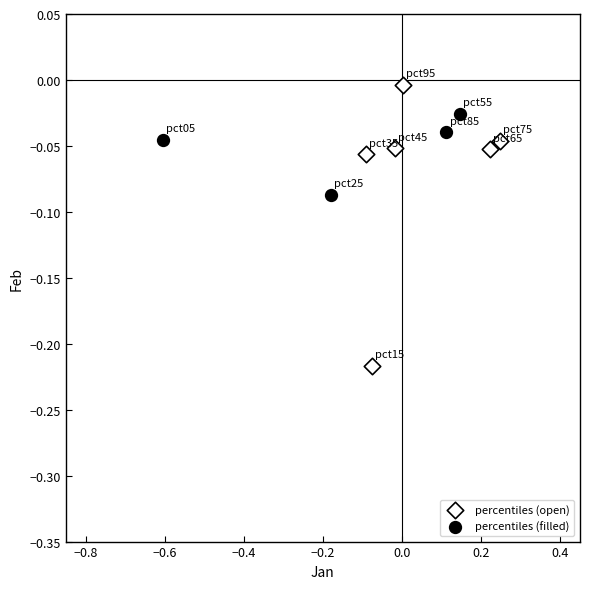

Which series contains the lowest Y value?

percentiles (open)